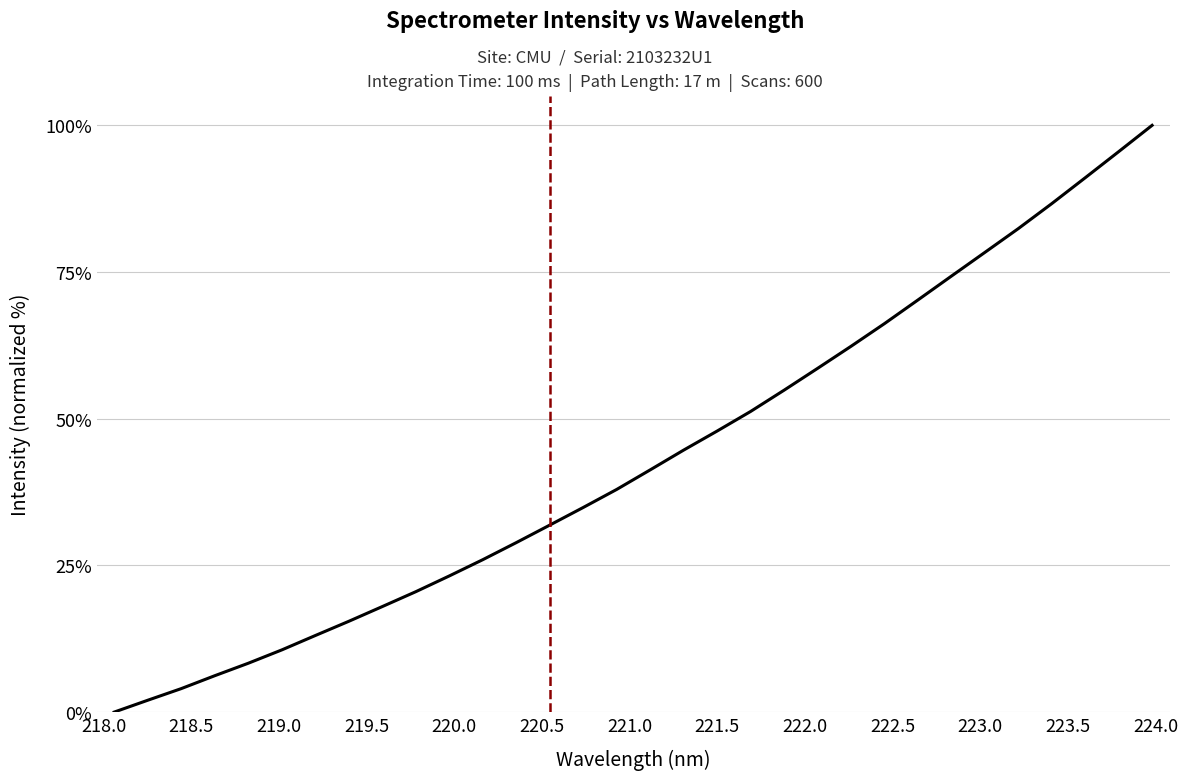

What is the maximum value shown in the chart?

100.0